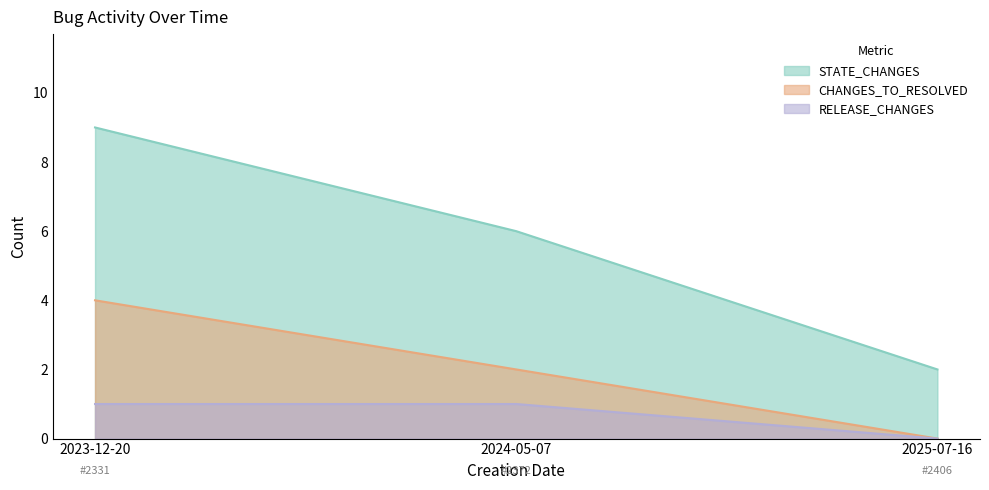

How many values in the CHANGES_TO_RESOLVED series exceed 2?

1